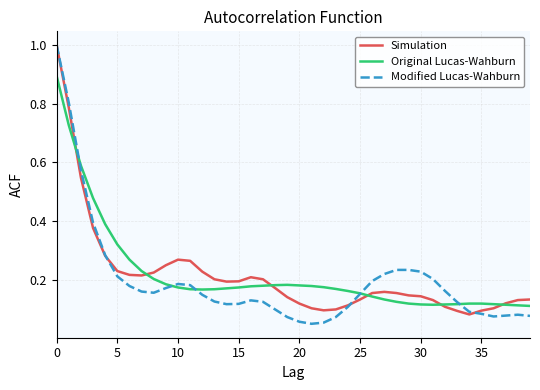

What is the maximum value for Simulation?

1.0